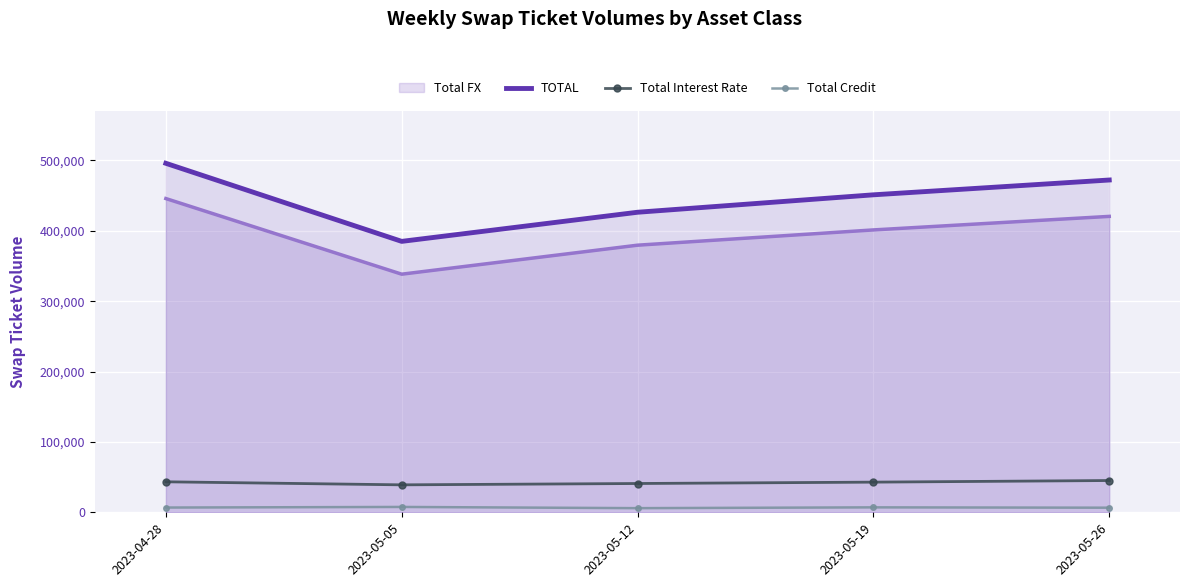

At which category does the chart reach its peak across all series?

2023-04-28